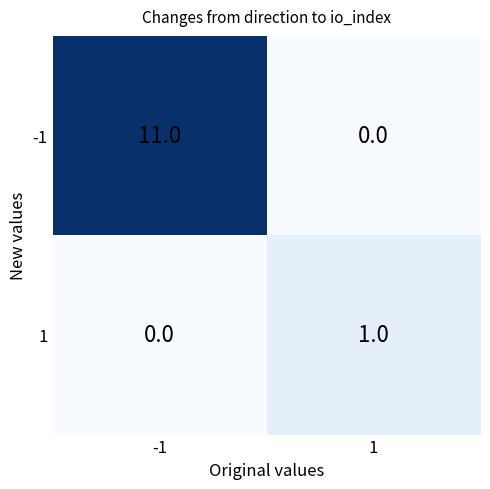

How many data points does each series have?

2